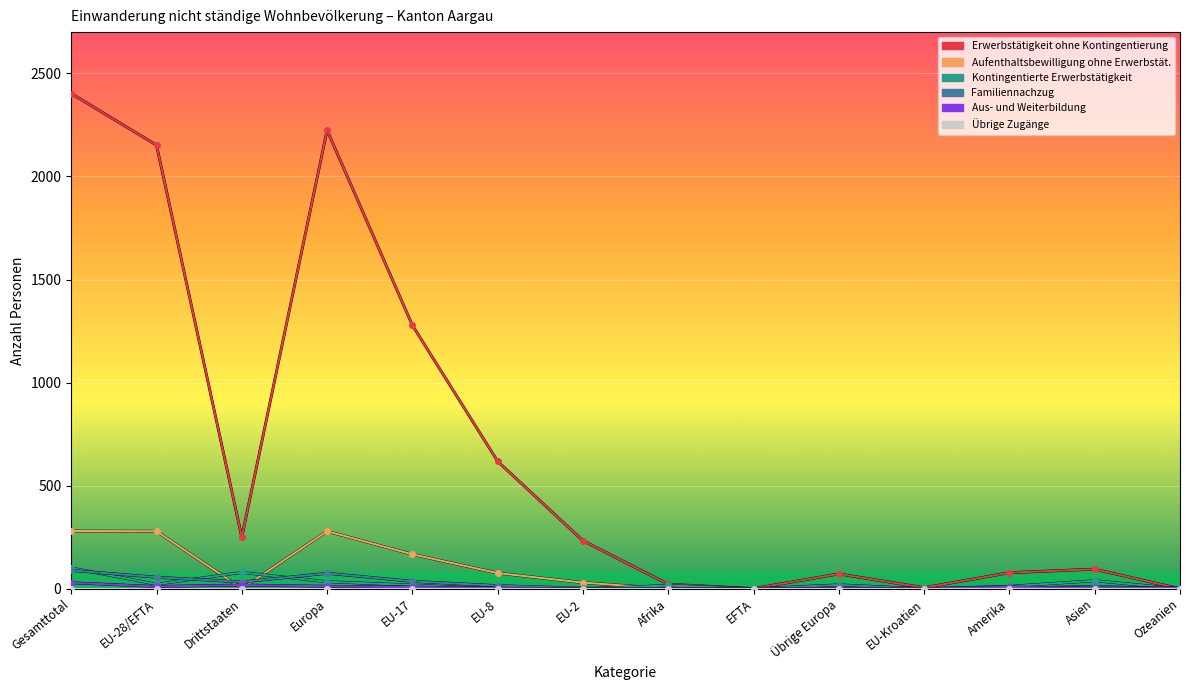

How many lines are shown in the chart?

6